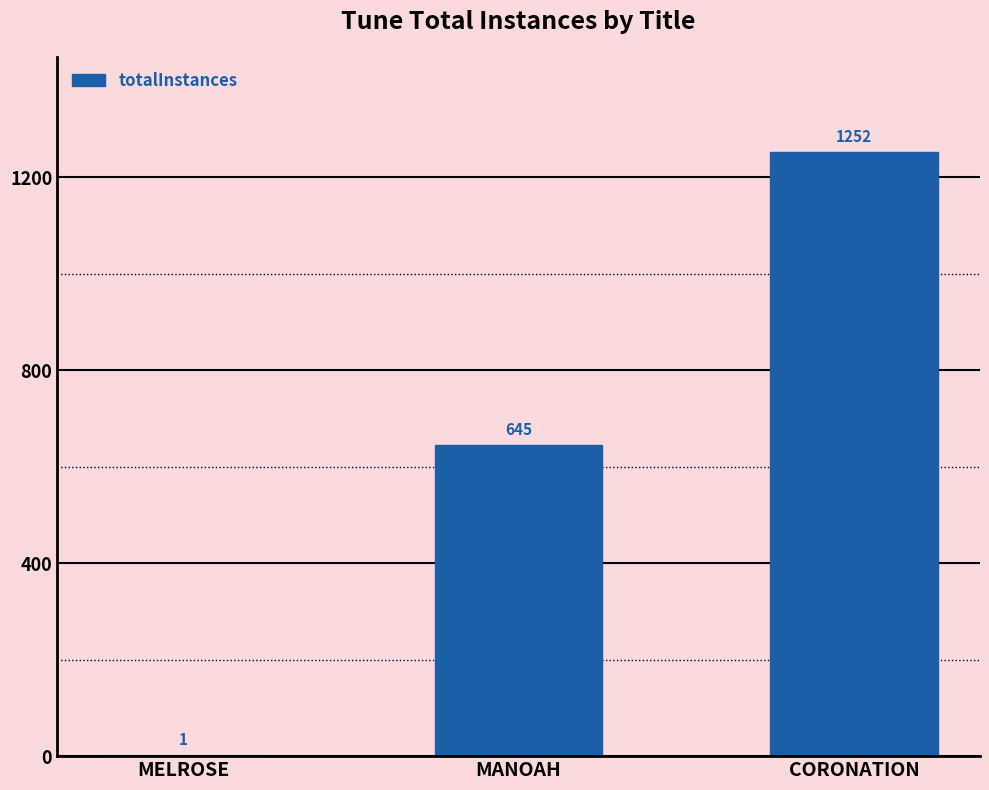

What value does the data have at MANOAH, to the nearest 100?

600